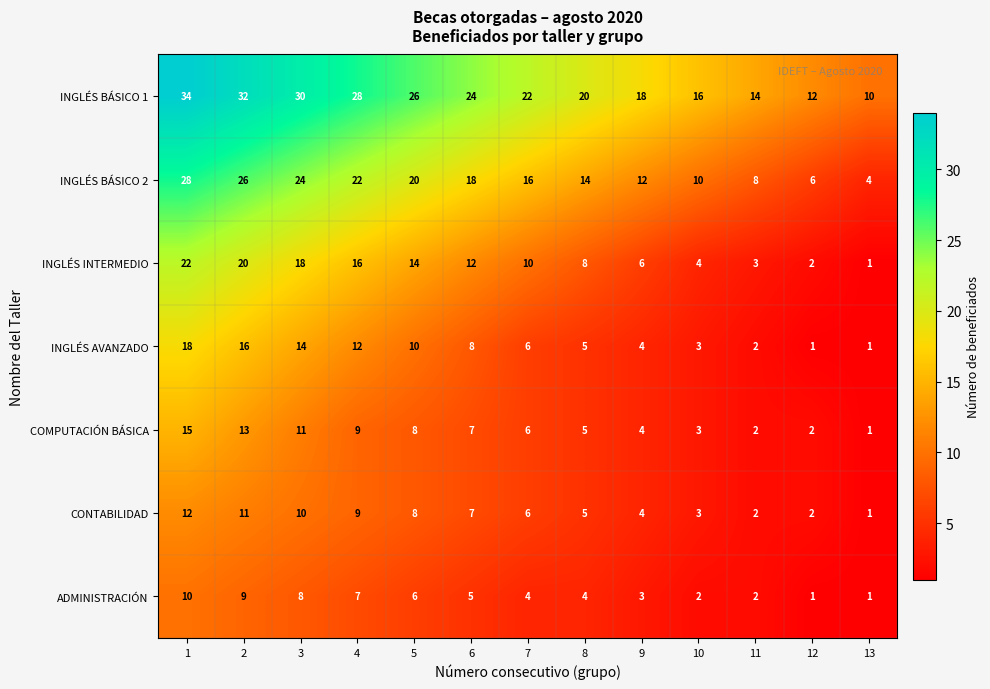

Is the value of CONTABILIDAD at 2 greater than the value of INGLÉS BÁSICO 2 at 9?

No